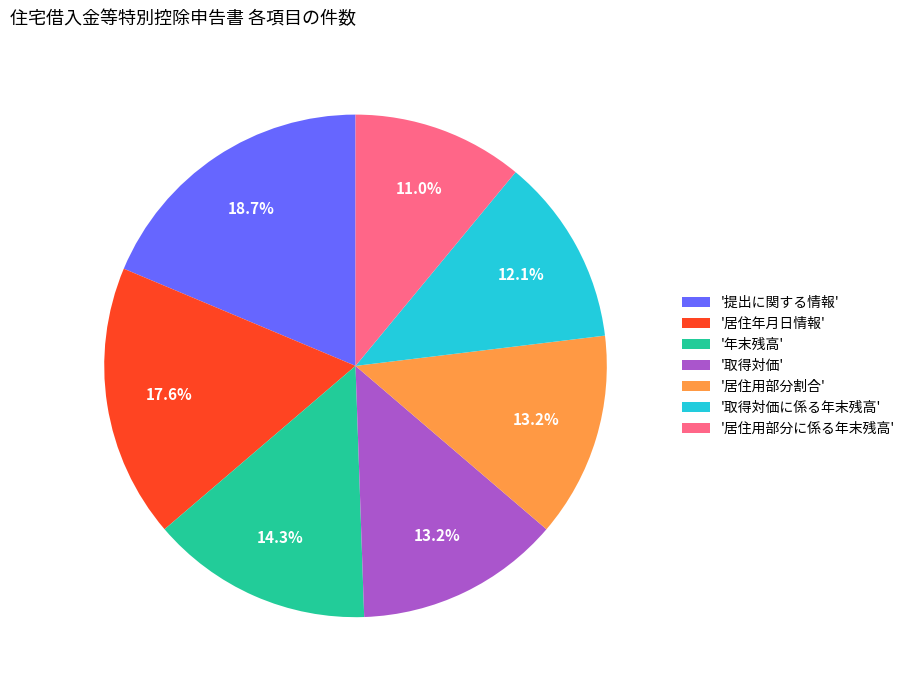

What percentage is NOT represented by '年末残高'?

85.7%